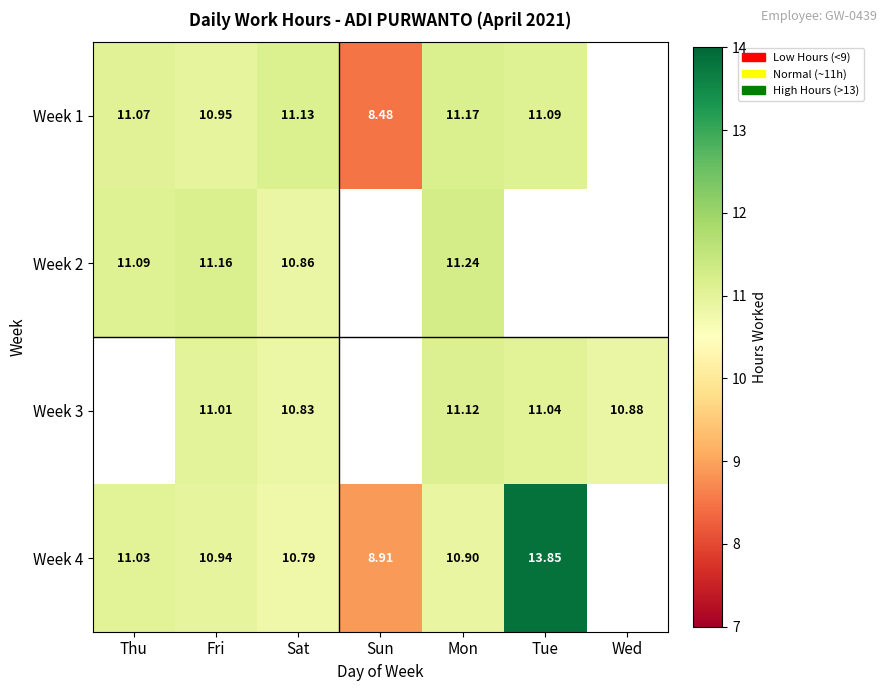

The value of Week 4 at Tue is 19.5. True or false?

False